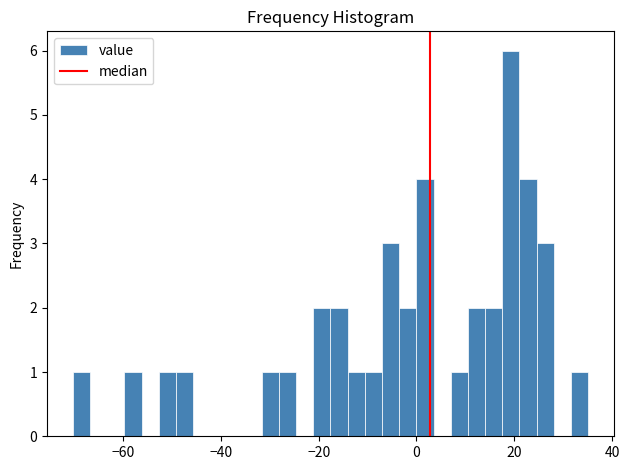

Around what value on the x-axis is the tallest bar? Give the approximate position of its centre, as read against the axis.

20